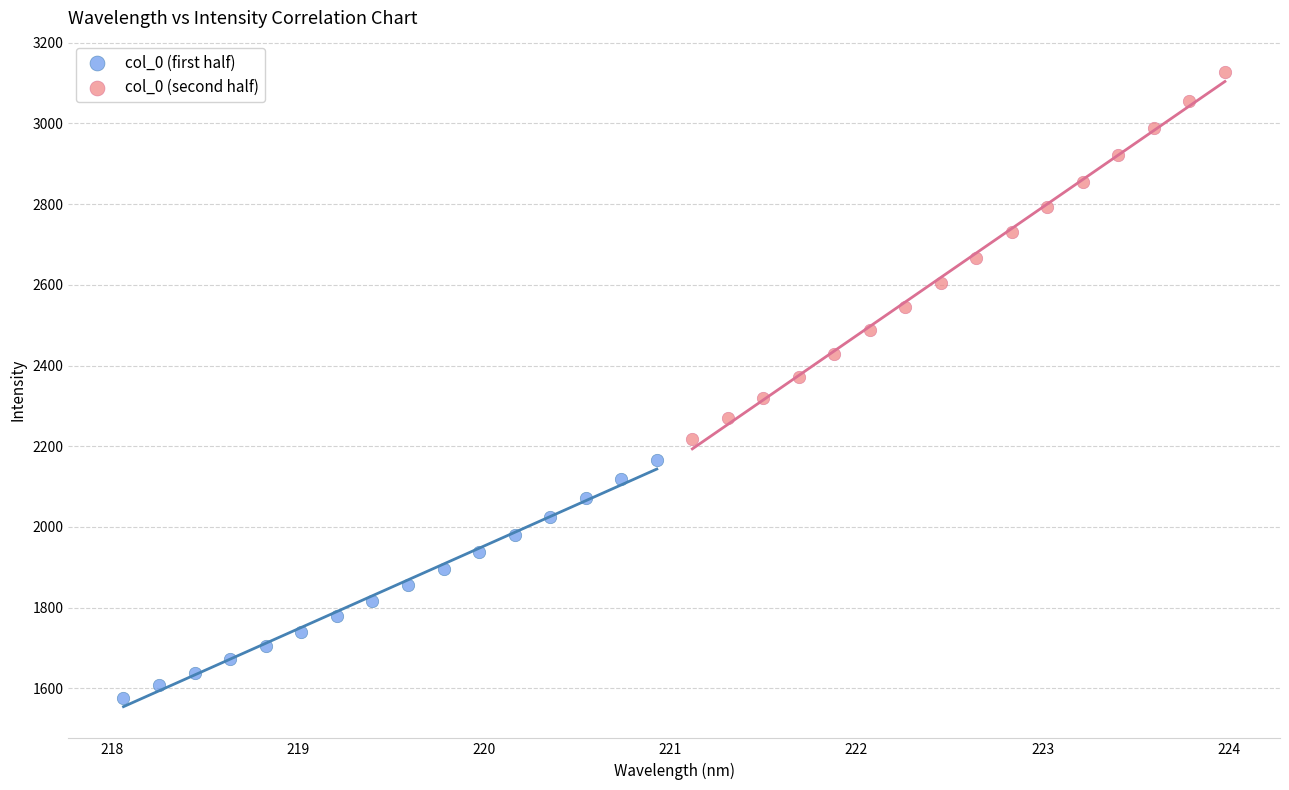

Which series contains the highest Y value?

col_0 (second half)